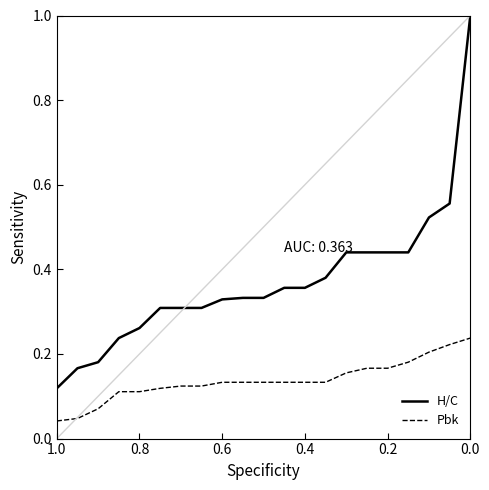

What is the difference between the maximum and minimum values in the Pbk series?

0.2